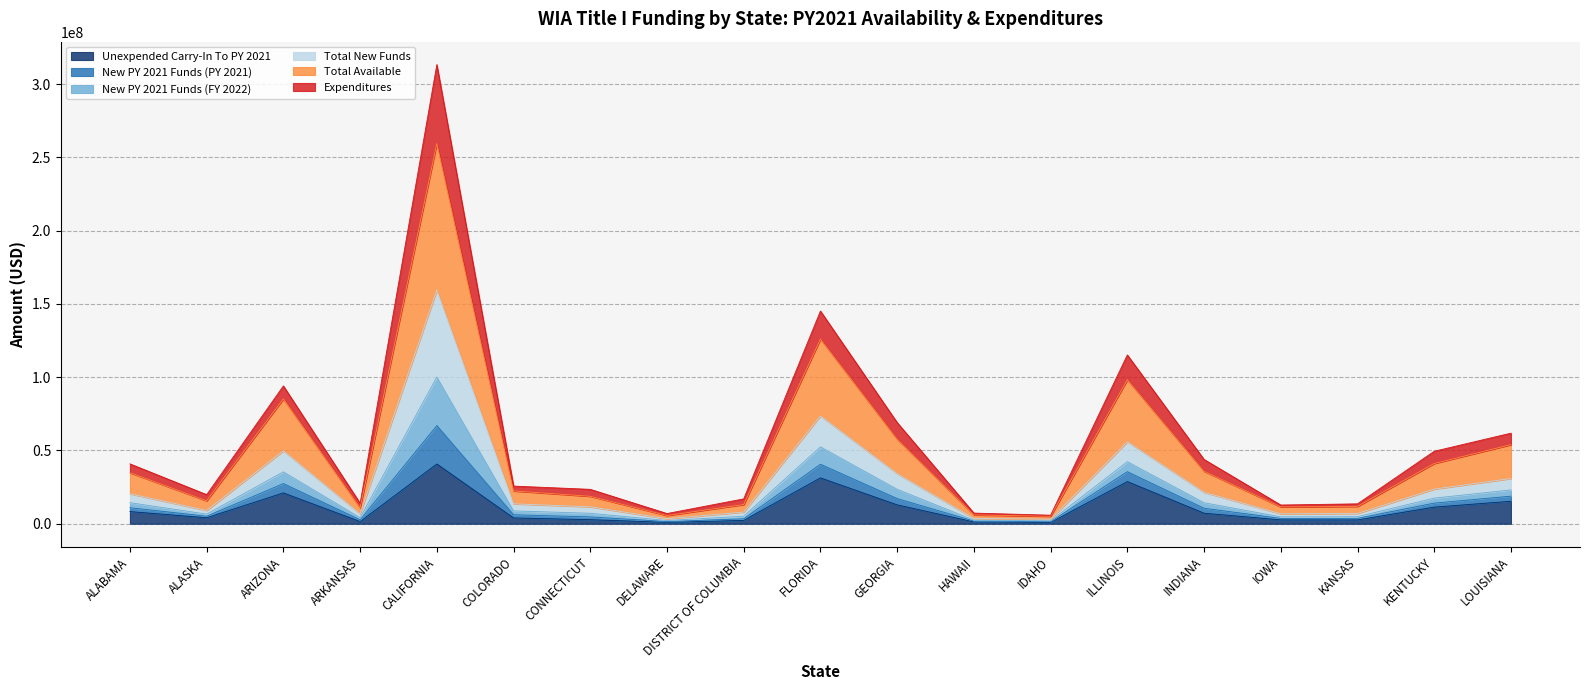

What is the sum of all Total Available values?

371219692